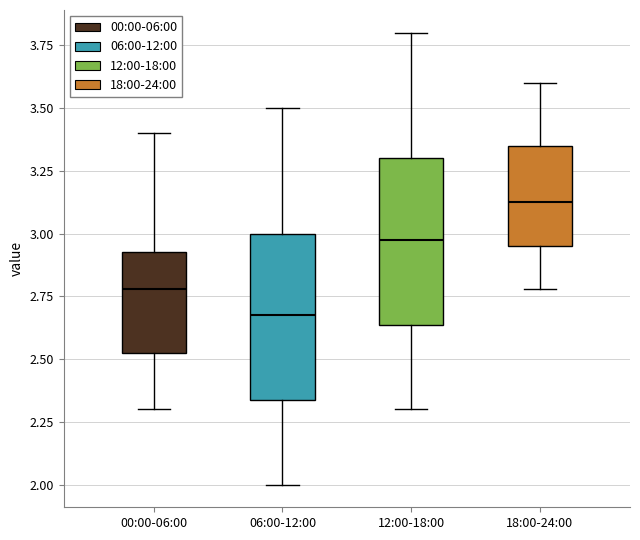

Reading left to right, transcribe this box plot: for each box, give where its median line is, the range the box spans, and where its two whiskers end, as read against the y-axis. The values are not printed on the chart, so give them approximately, as read against the axis.

00:00-06:00: median 2.80, box 2.50 to 2.95, whiskers 2.30 to 3.40
06:00-12:00: median 2.70, box 2.35 to 3.00, whiskers 2.00 to 3.50
12:00-18:00: median 3.00, box 2.65 to 3.30, whiskers 2.30 to 3.80
18:00-24:00: median 3.15, box 2.95 to 3.35, whiskers 2.80 to 3.60